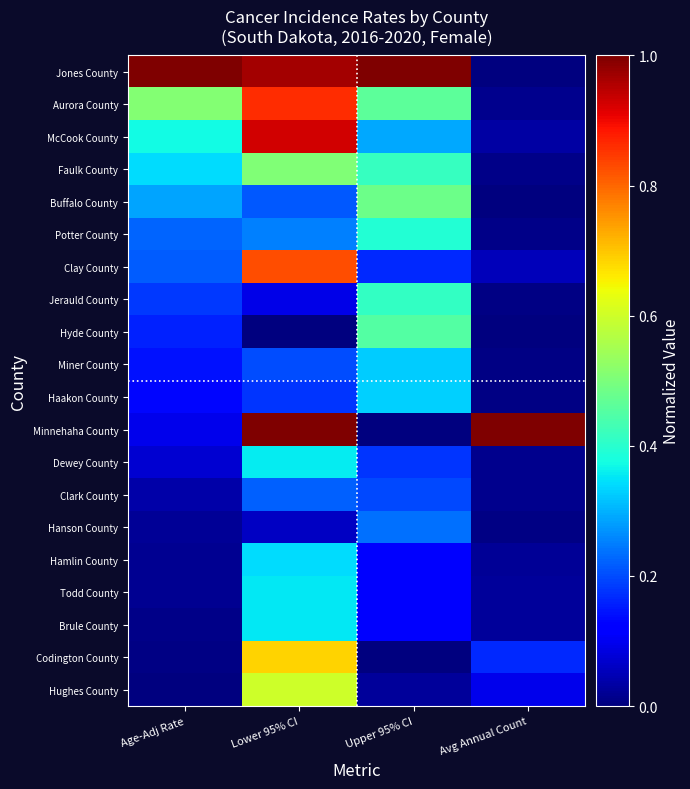

What is the spread (max minus min) of values at Upper 95% CI?

1.0